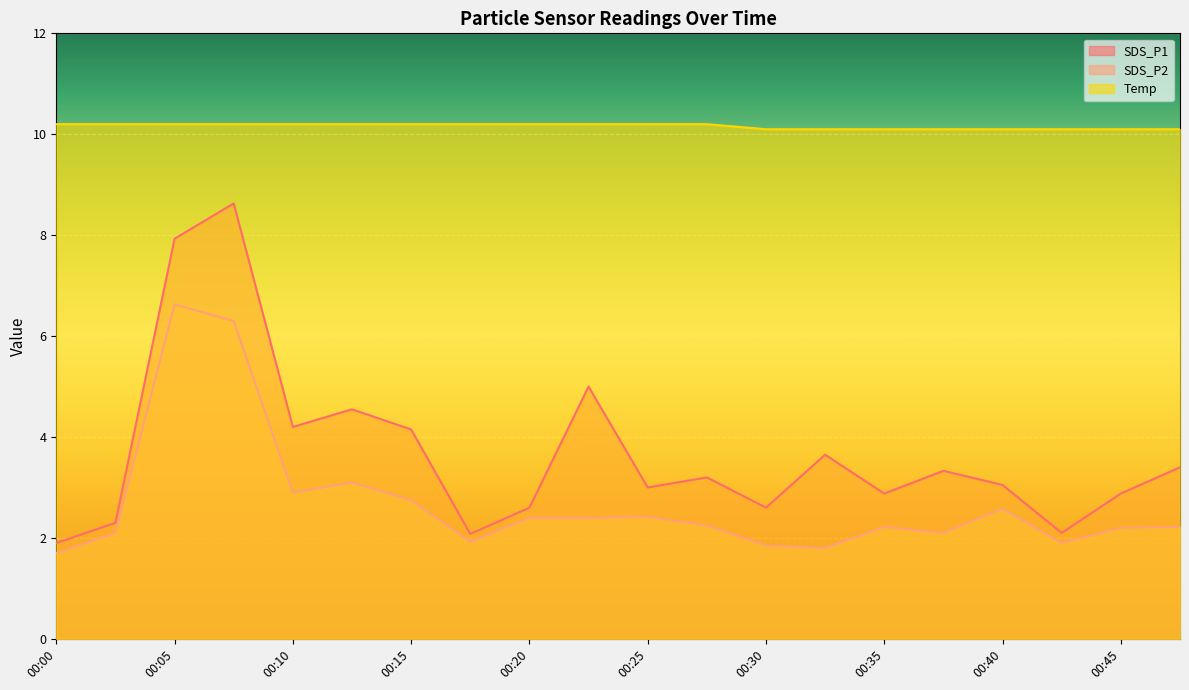

What is the sum of the SDS_P1 values at 00:37 and 00:08?

12.0